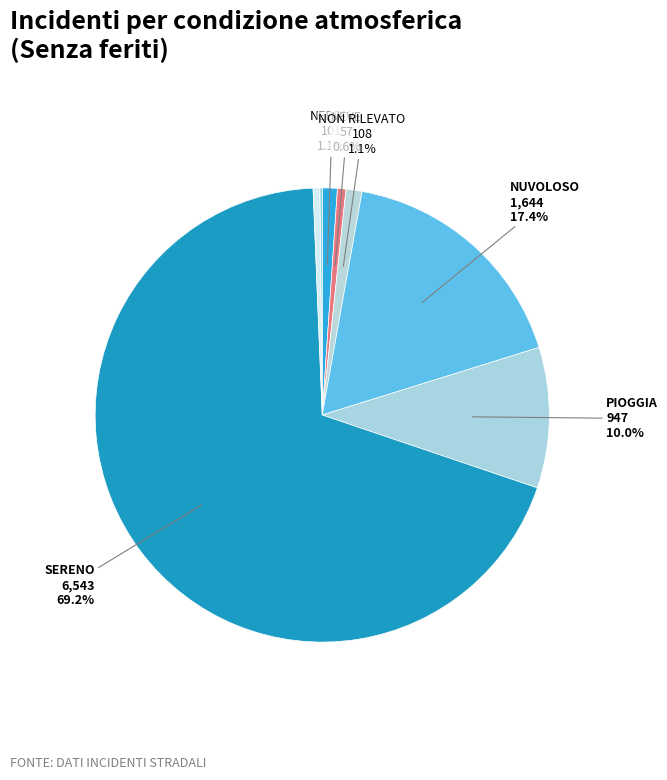

How many slices are in this pie chart?

8